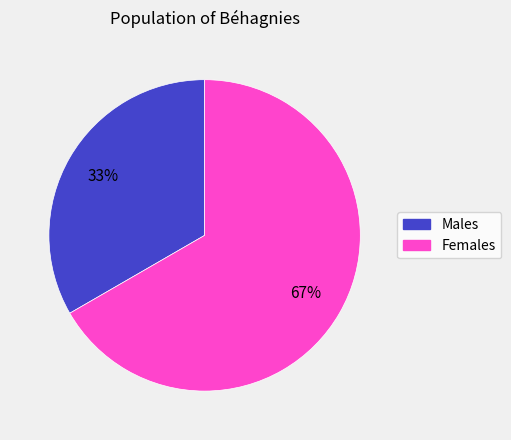

Is there a majority slice in this chart?

Yes